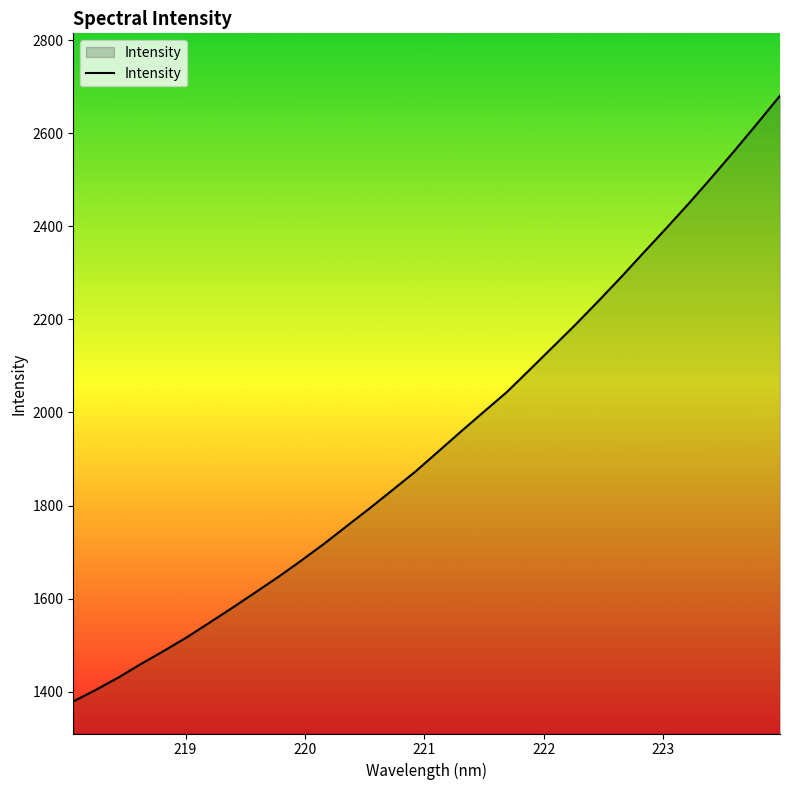

What is the greatest value displayed?

2680.5